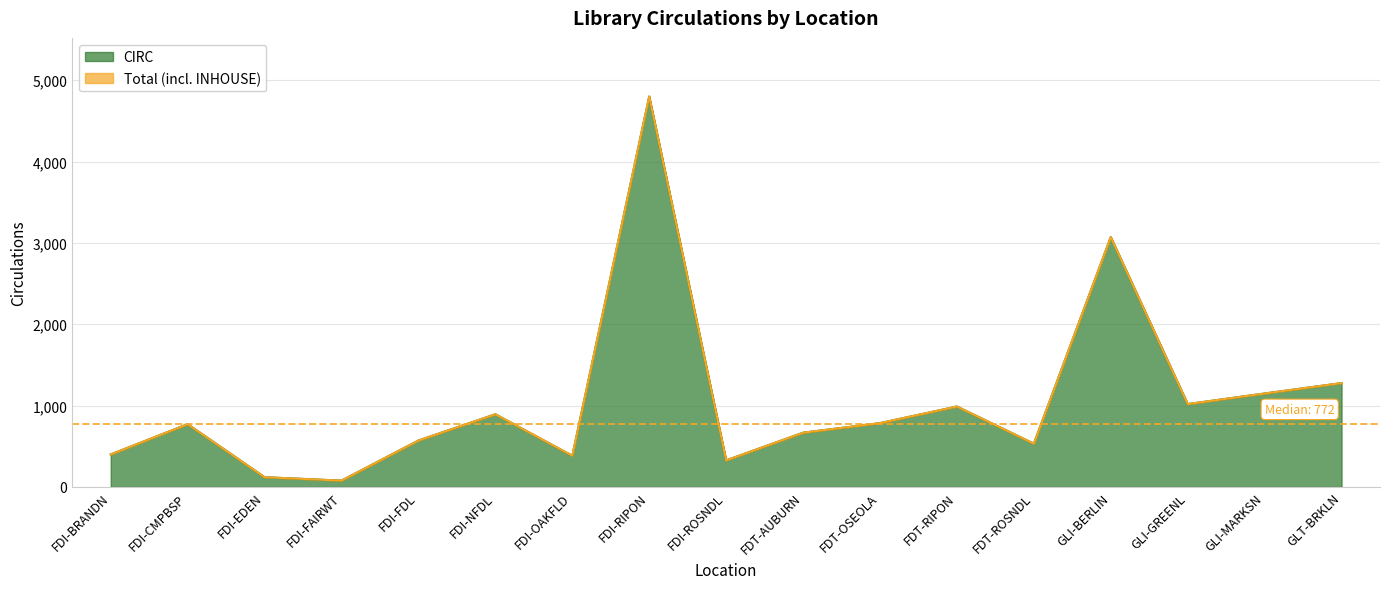

What are all the series names shown in the legend?

CIRC, Total